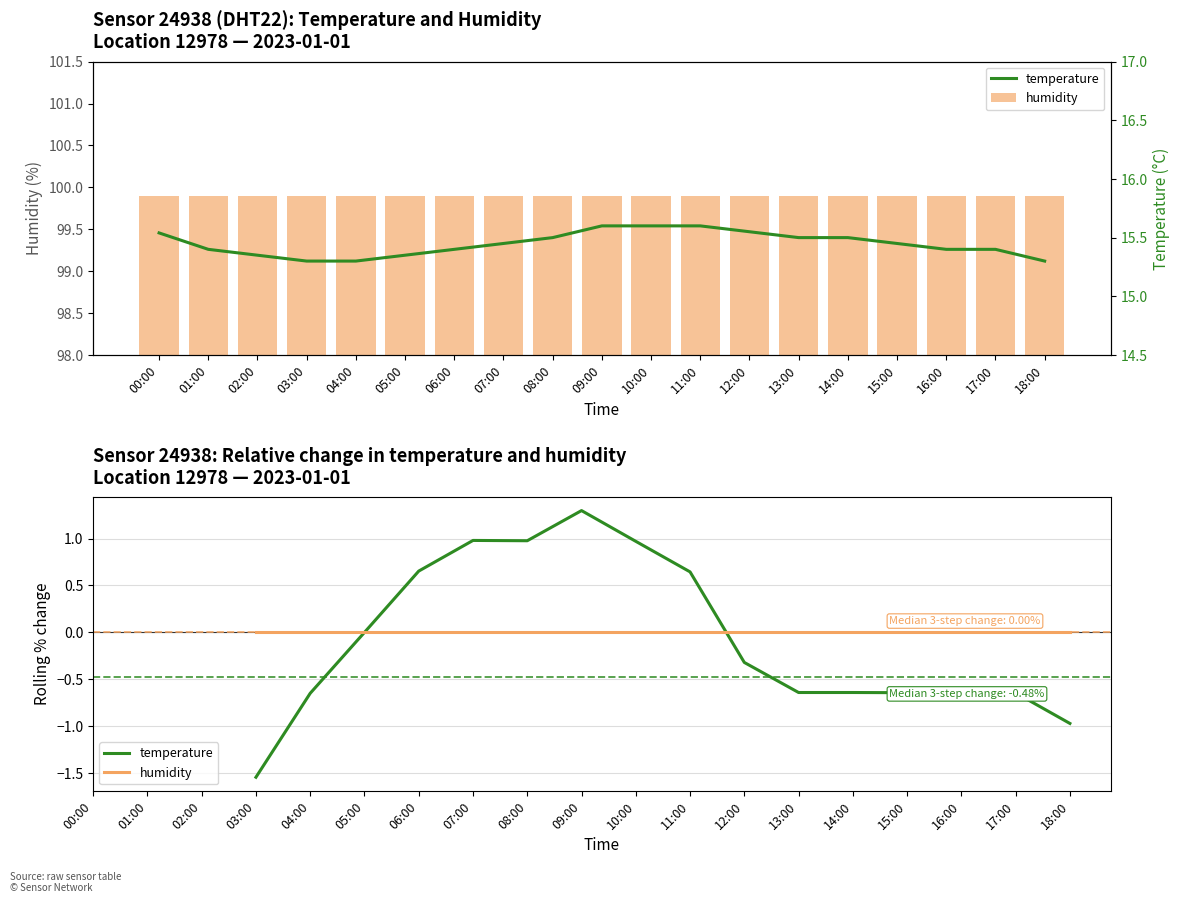

Which category has the highest value in the temperature series?

09:00